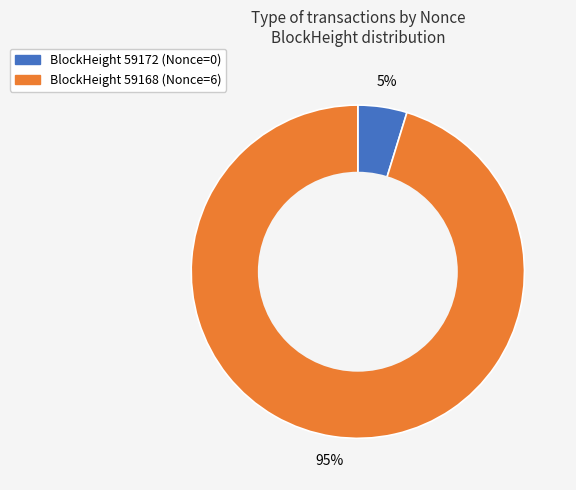

To the nearest percent, what is the difference between the largest and smallest slice percentages?

90%